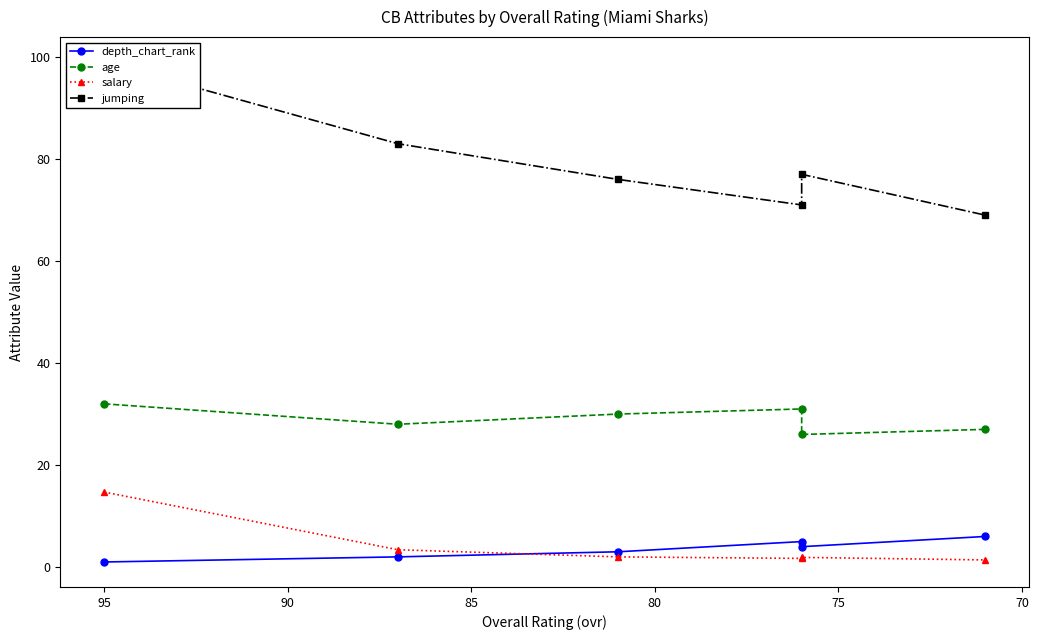

At 90, list the series in order from largest to smallest.

jumping, age, depth_chart_rank, salary